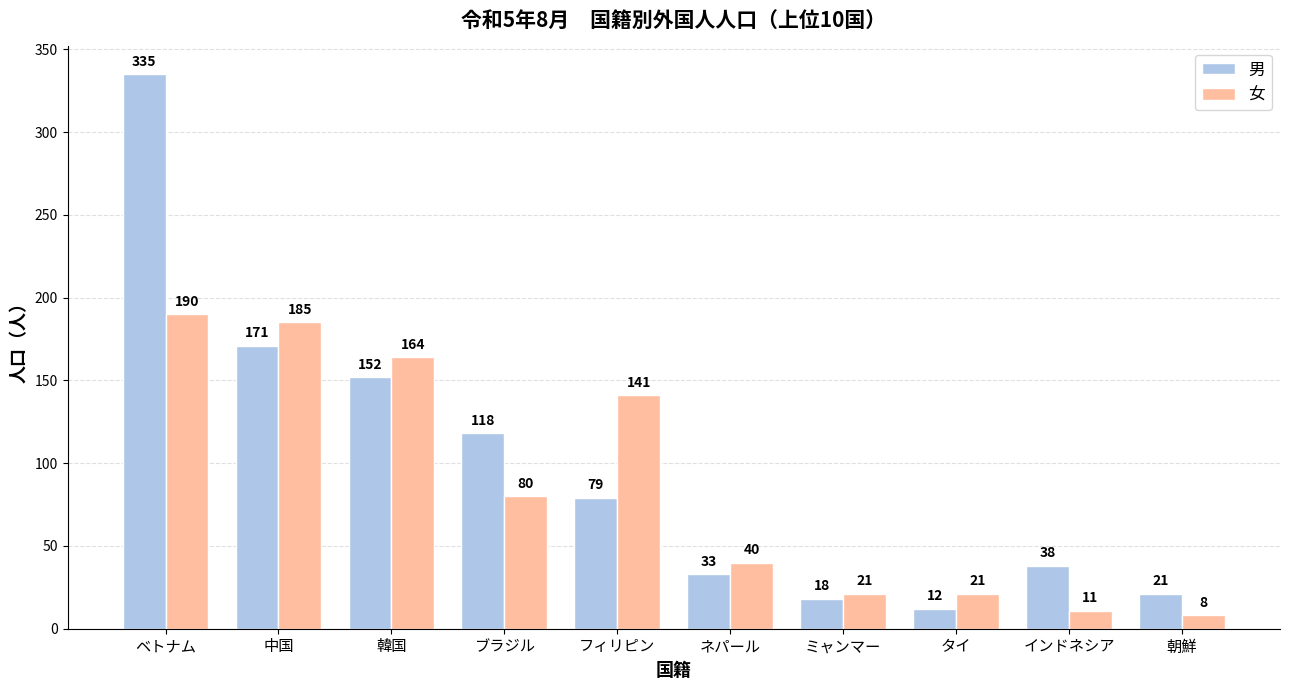

Which category has the lowest value across all series?

朝鮮